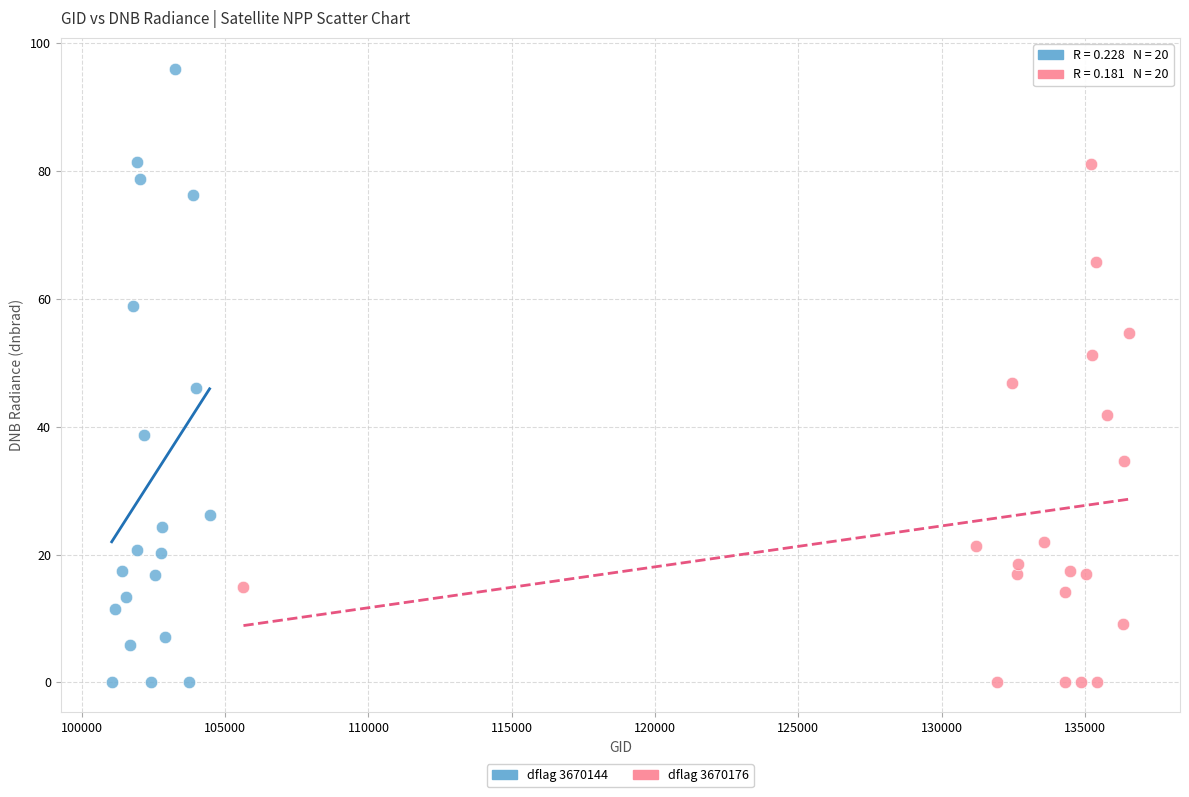

Which series reaches the maximum Y coordinate?

dflag 3670144